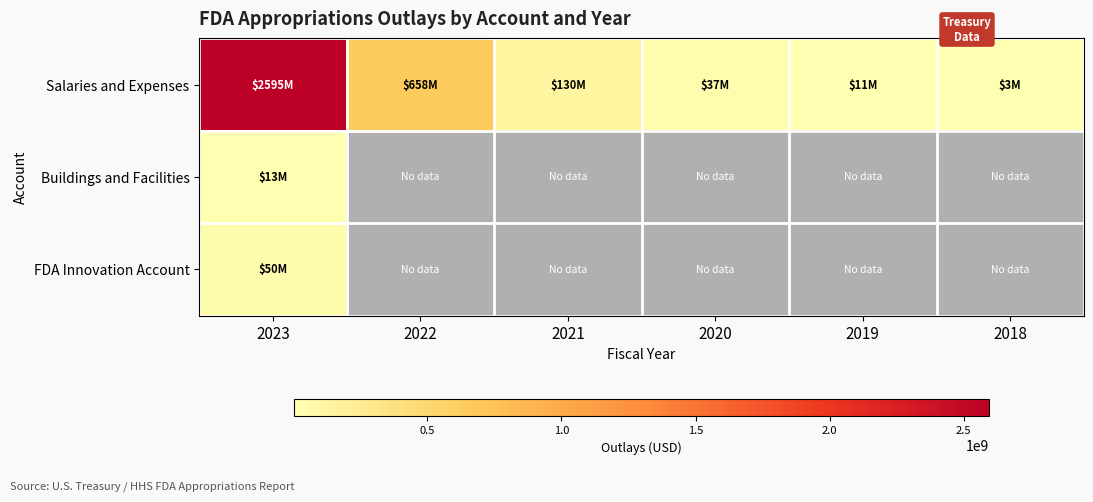

At which label is Buildings and Facilities closest to 12919518?

2023